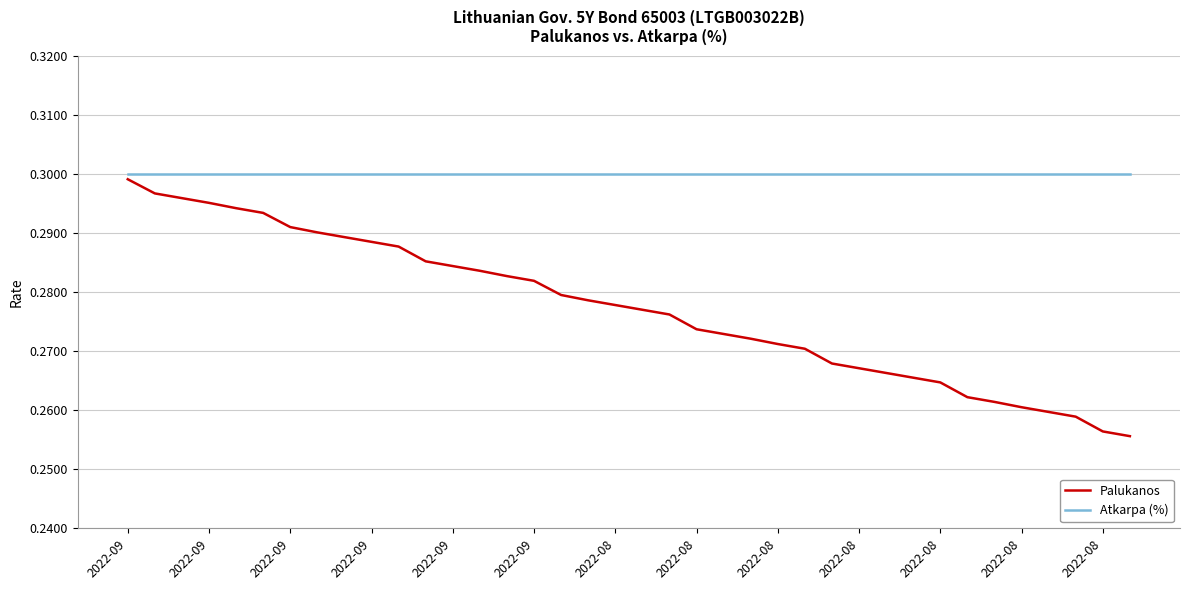

Rank the series by their average value, from lowest to highest.

Palukanos, Atkarpa (%)